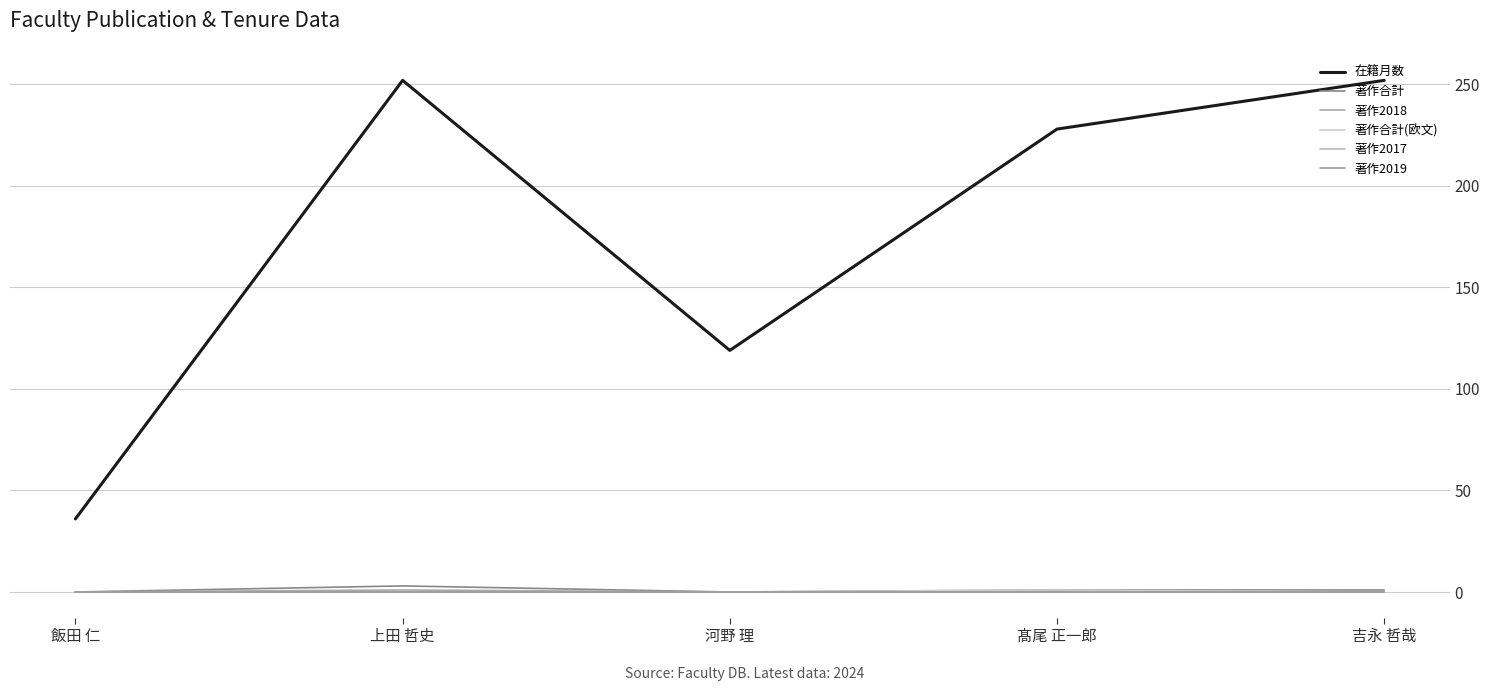

At which category does the chart reach its peak across all series?

上田 哲史